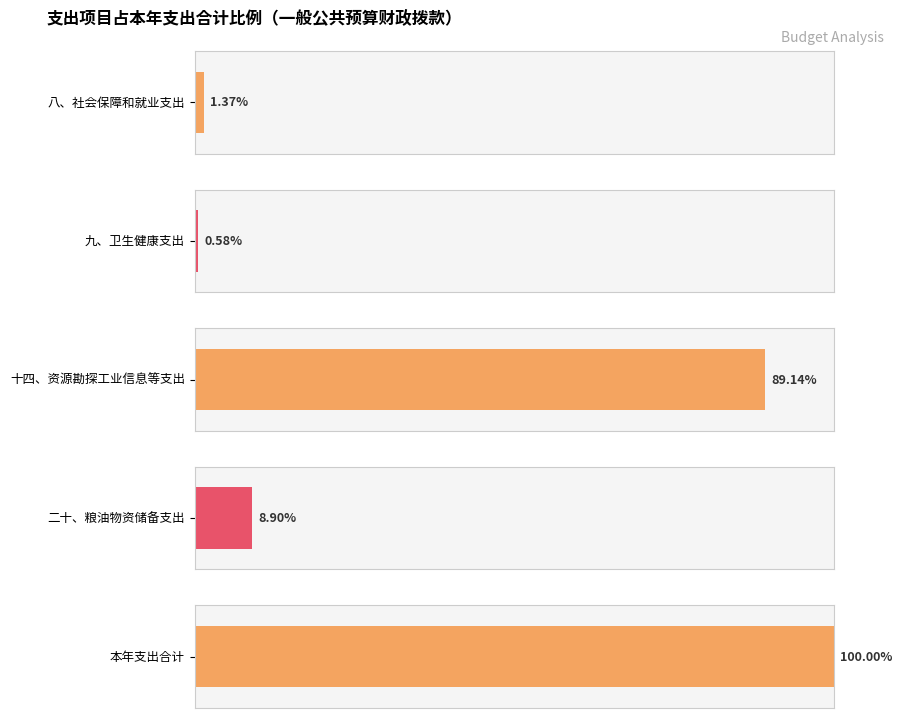

What is the label of the 1st bar from the left?

八、社会保障和就业支出